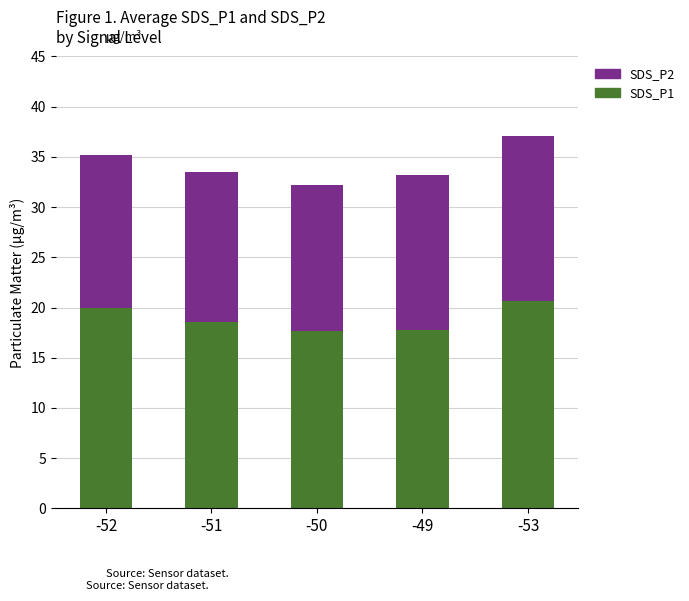

What is the highest value of the SDS_P1 series?

20.7